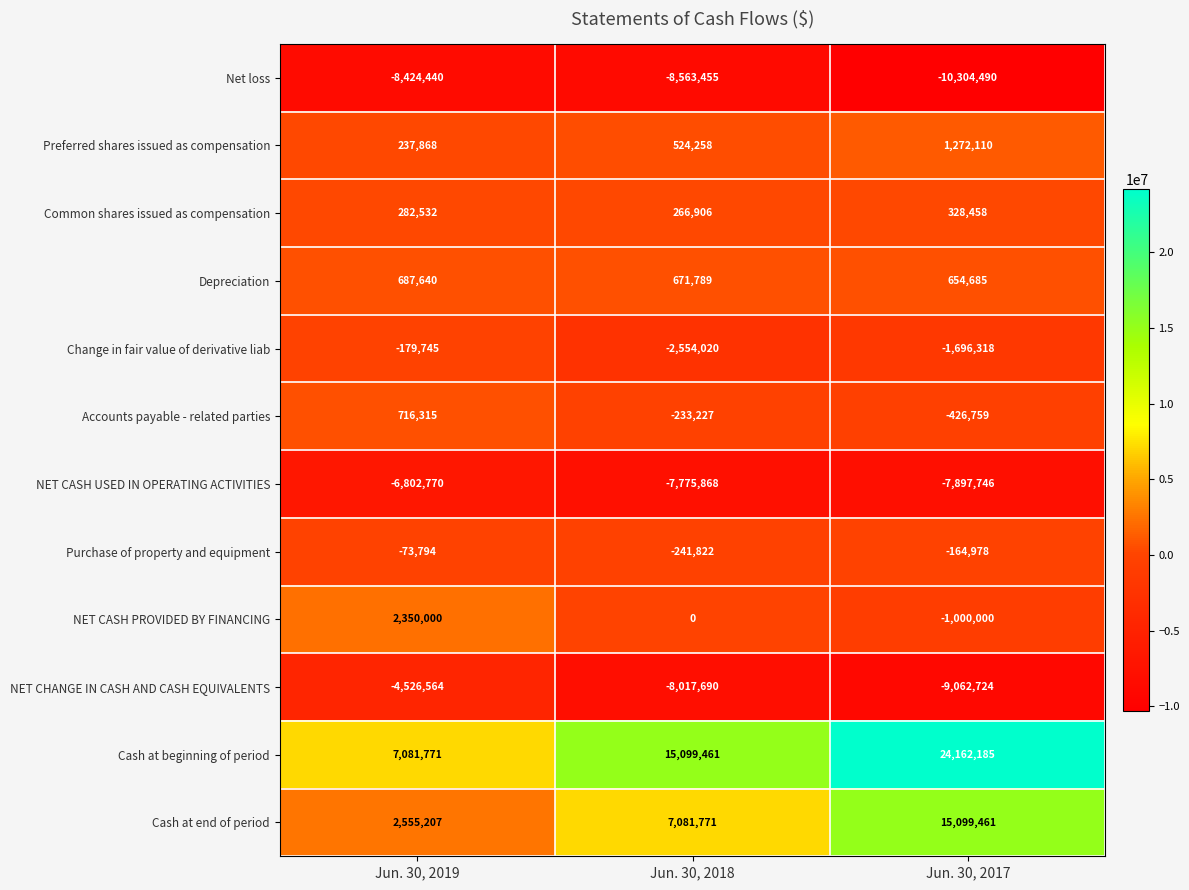

How many data points in Purchase of property and equipment are less than -164978?

1